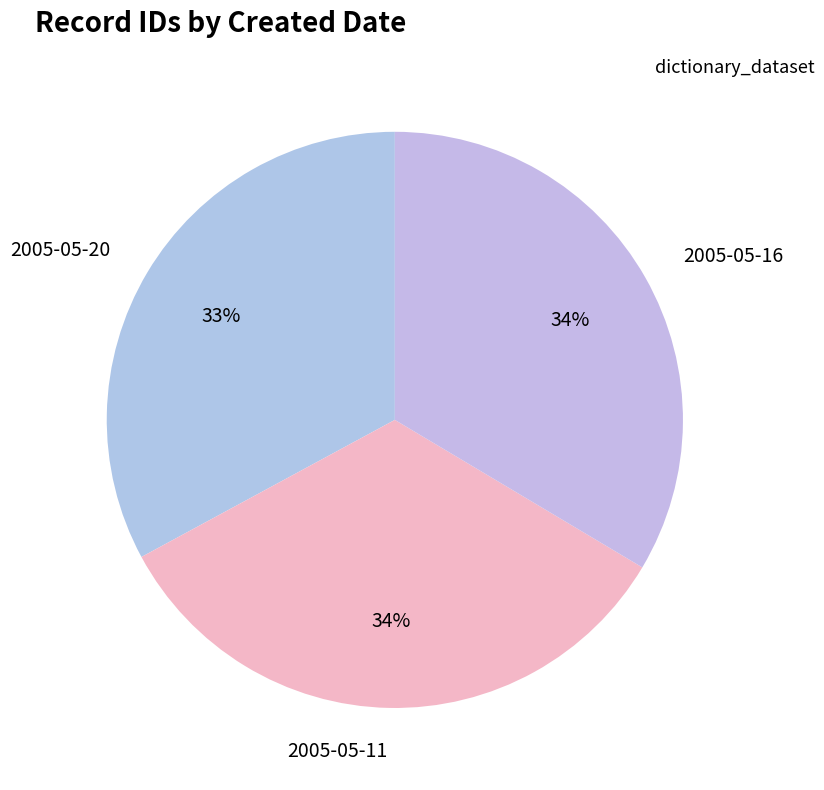

To the nearest percent, what portion does 2005-05-16 represent?

34%